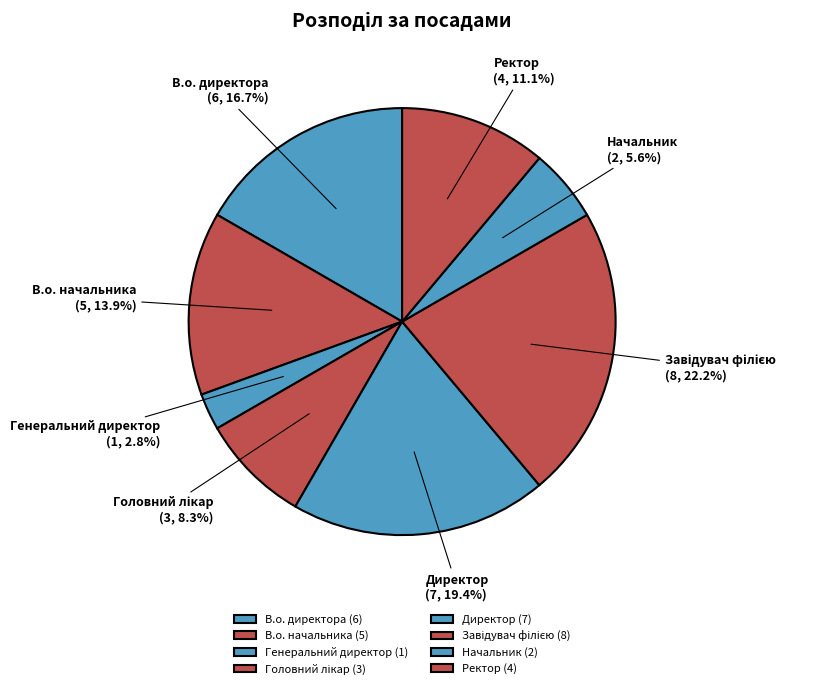

Does В.о. начальника represent more than half of the total?

No